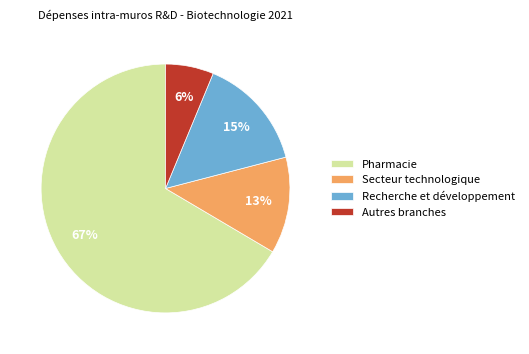

Is Recherche et développement the majority of the pie?

No